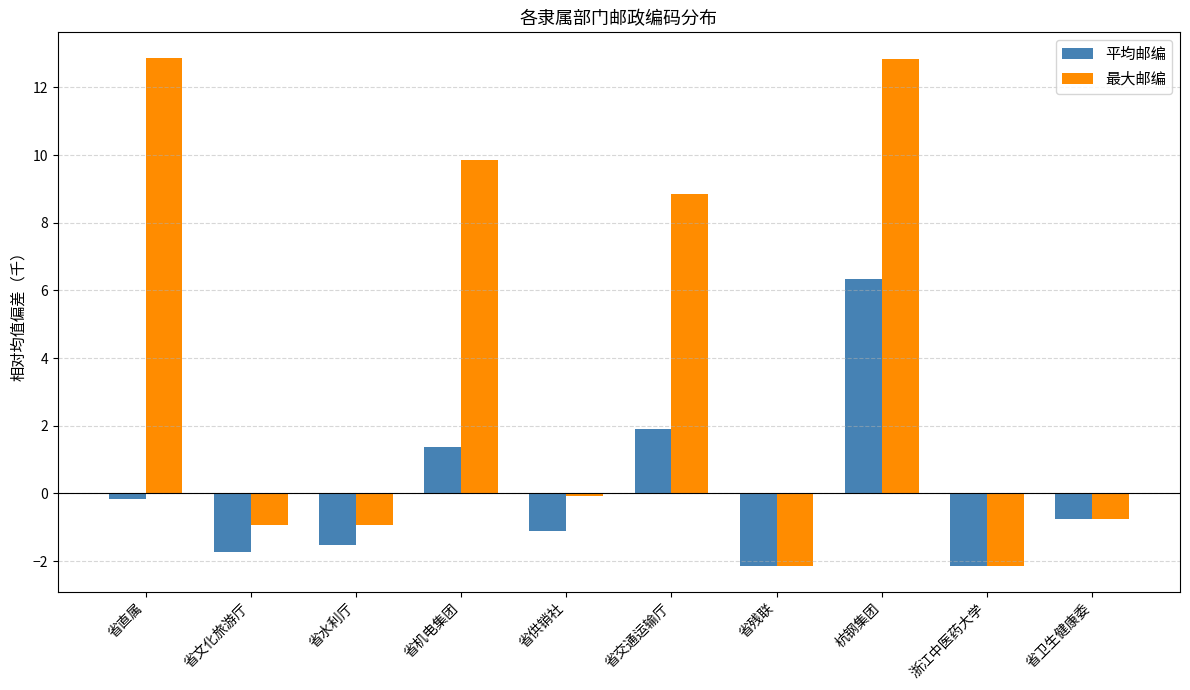

What is the lowest value of the 最大邮编 series?

-2.2